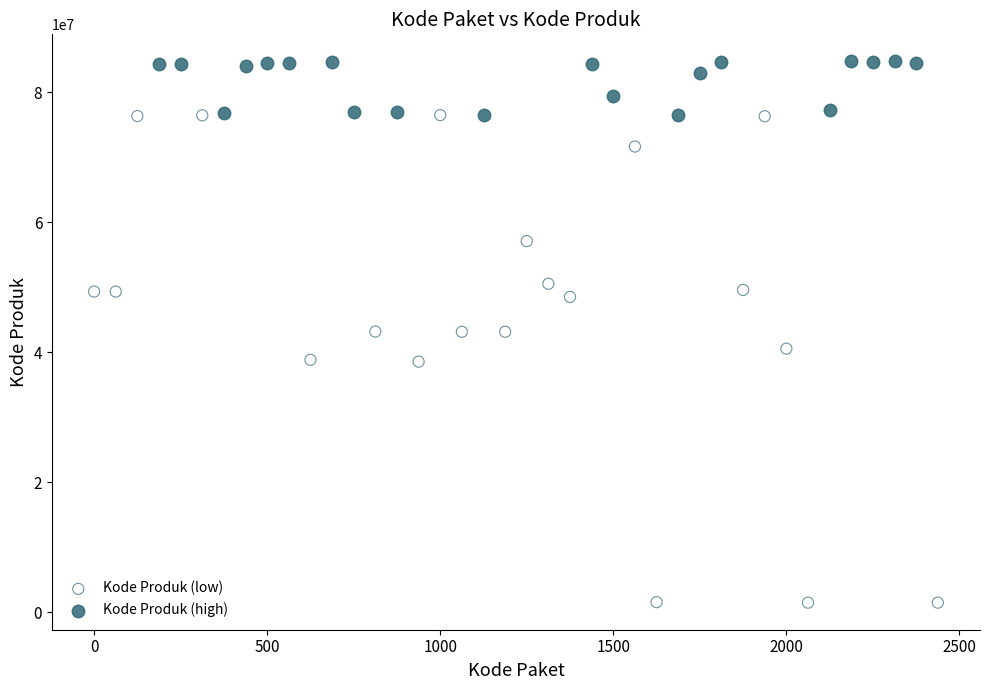

Which series contains the lowest Y value?

Kode Produk (low)